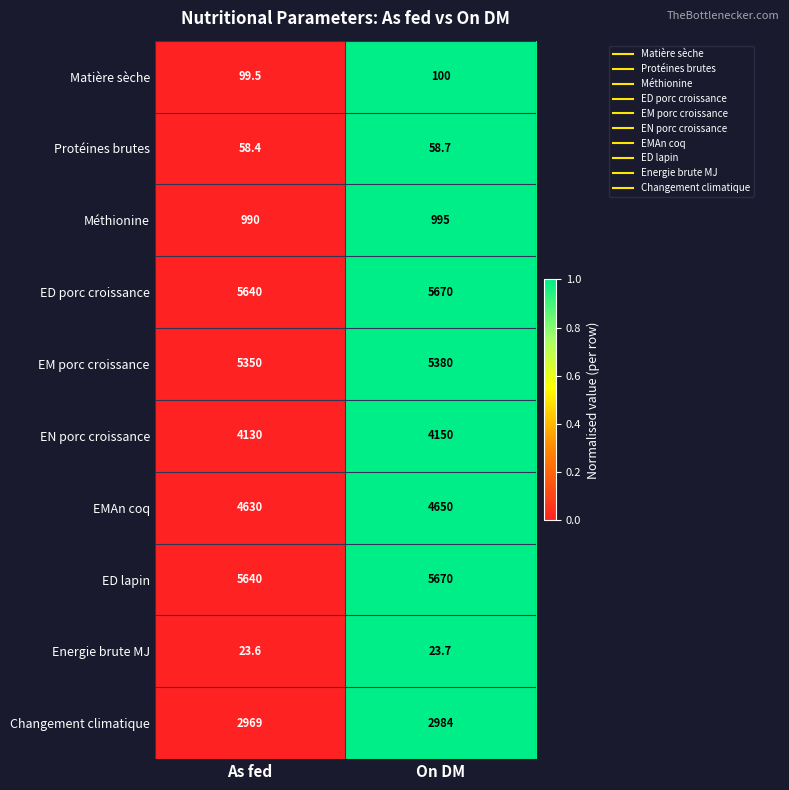

Reading right to left, transcribe all the data shown in this chart.

Matière sèche: On DM=100.0	As fed=99.5
Protéines brutes: On DM=58.7	As fed=58.4
Méthionine: On DM=995.0	As fed=990.0
ED porc croissance: On DM=5670.0	As fed=5640.0
EM porc croissance: On DM=5380.0	As fed=5350.0
EN porc croissance: On DM=4150.0	As fed=4130.0
EMAn coq: On DM=4650.0	As fed=4630.0
ED lapin: On DM=5670.0	As fed=5640.0
Energie brute MJ: On DM=23.7	As fed=23.6
Changement climatique: On DM=2984.0	As fed=2969.0